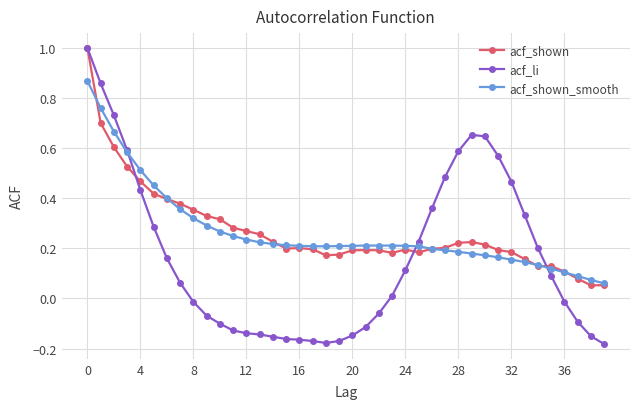

What is the highest value of the acf_shown series?

1.0